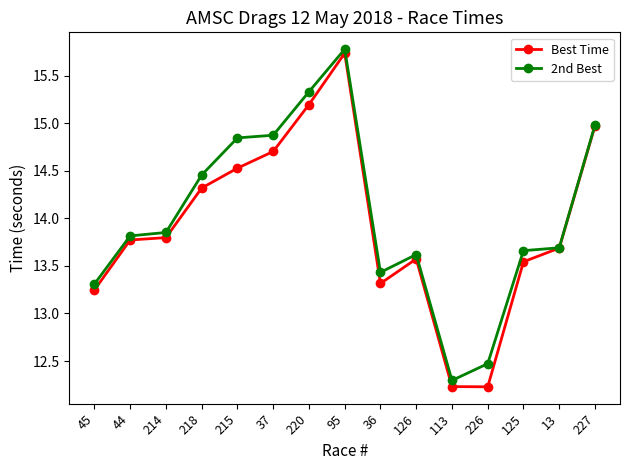

Rank the series by their maximum value, from lowest to highest.

Best Time, 2nd Best